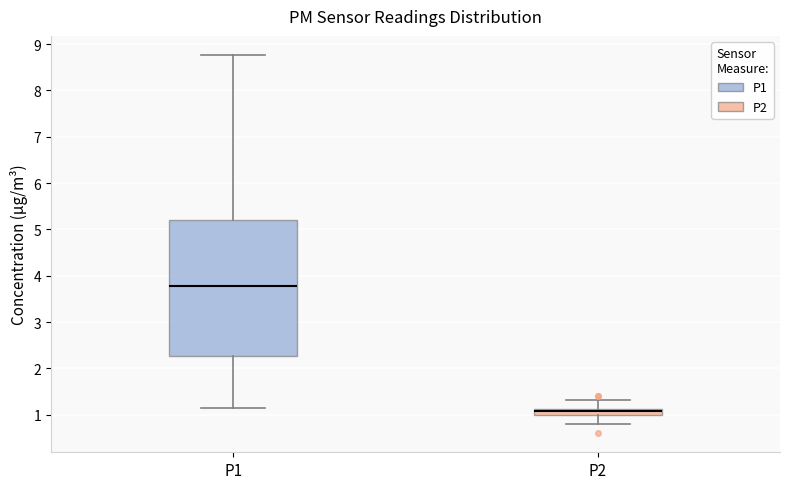

Where is the upper edge of the box for P2 on the y-axis? The values are not printed on the chart, so give them approximately, as read against the axis.

1.1